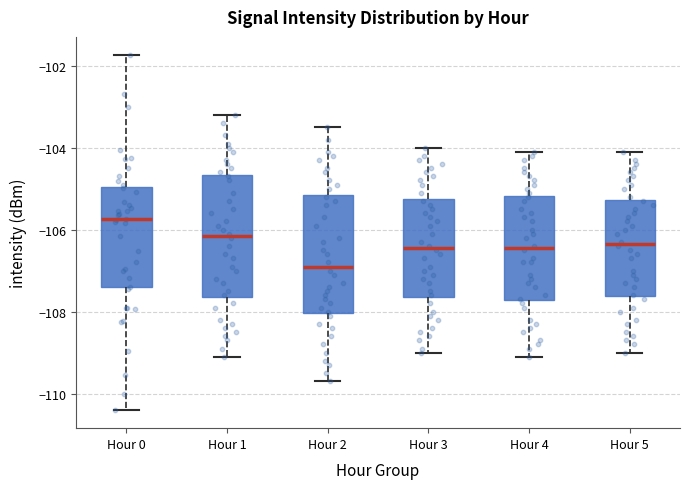

Which box has the highest median line?

Hour 0